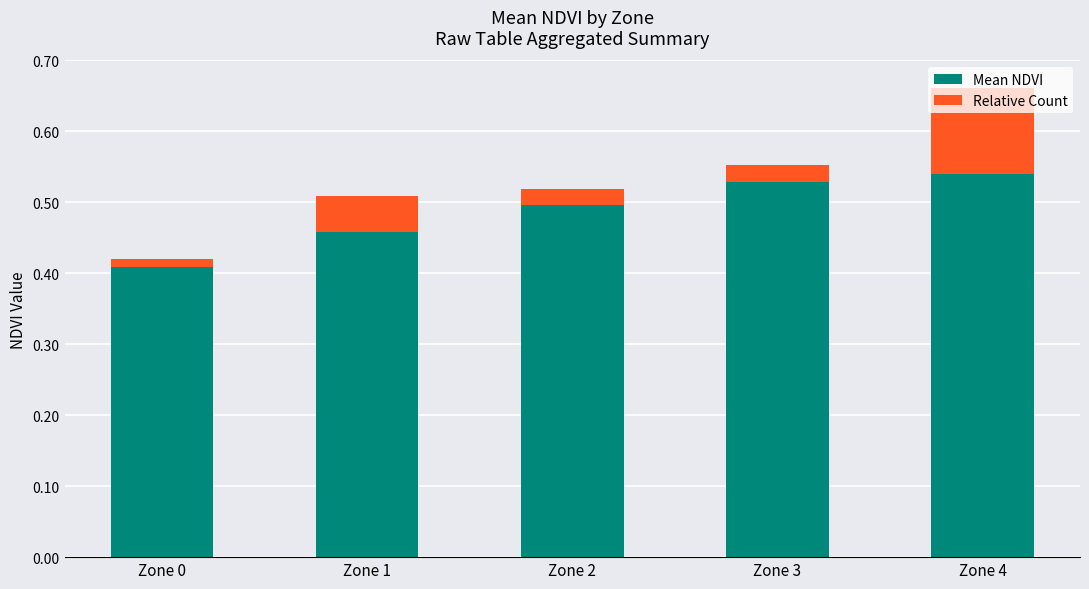

What is the sum of all Mean NDVI values?

2.4